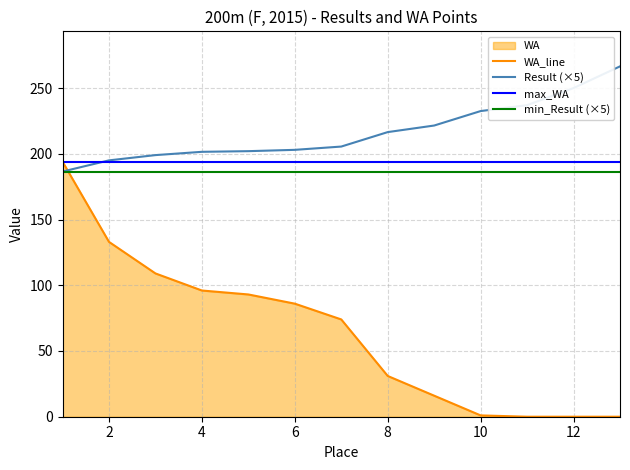

The WA_line series shows 54.8 at 8. True or false?

False